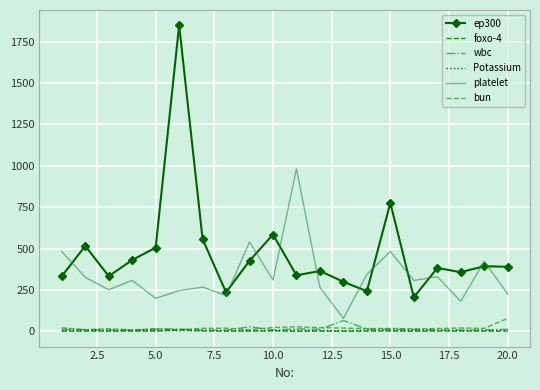

Which series has the largest range (max minus min)?

ep300